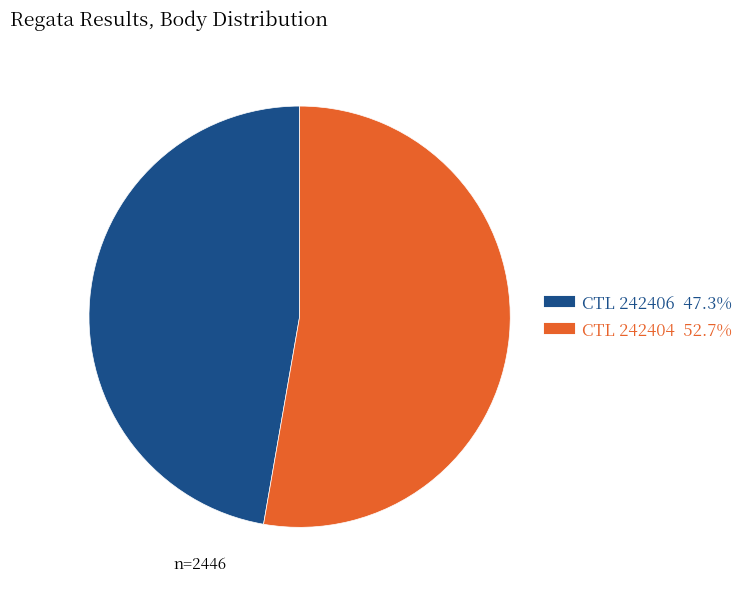

Does any single category account for the majority?

Yes